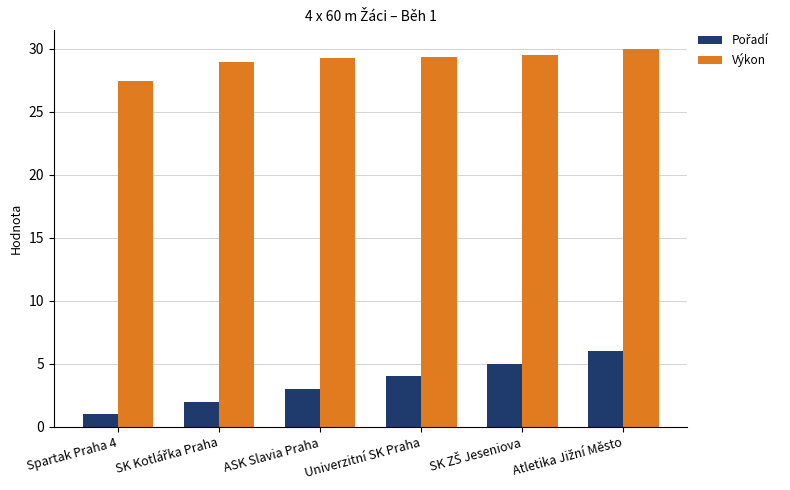

What is the maximum value shown in the chart?

30.0